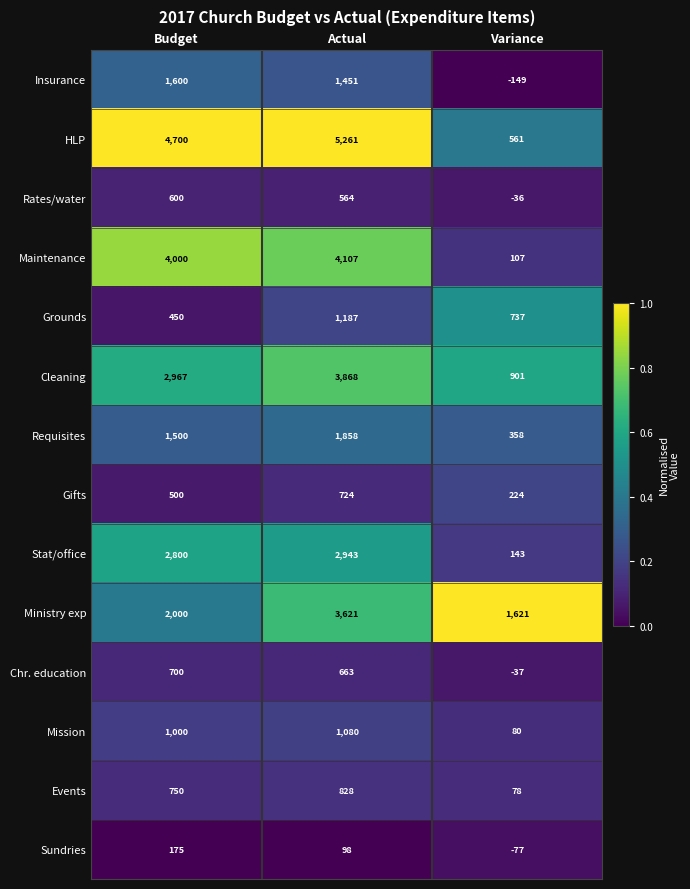

Rank the series at Variance from lowest to highest value.

Insurance, Sundries, Chr. education, Rates/water, Events, Mission, Maintenance, Stat/office, Gifts, Requisites, HLP, Grounds, Cleaning, Ministry exp